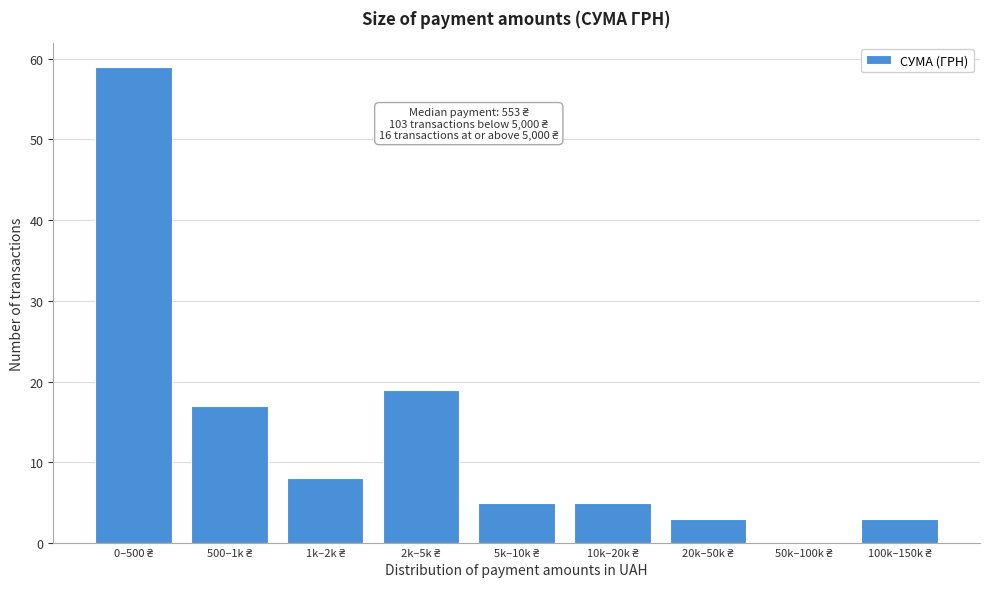

What is the greatest value displayed?

59